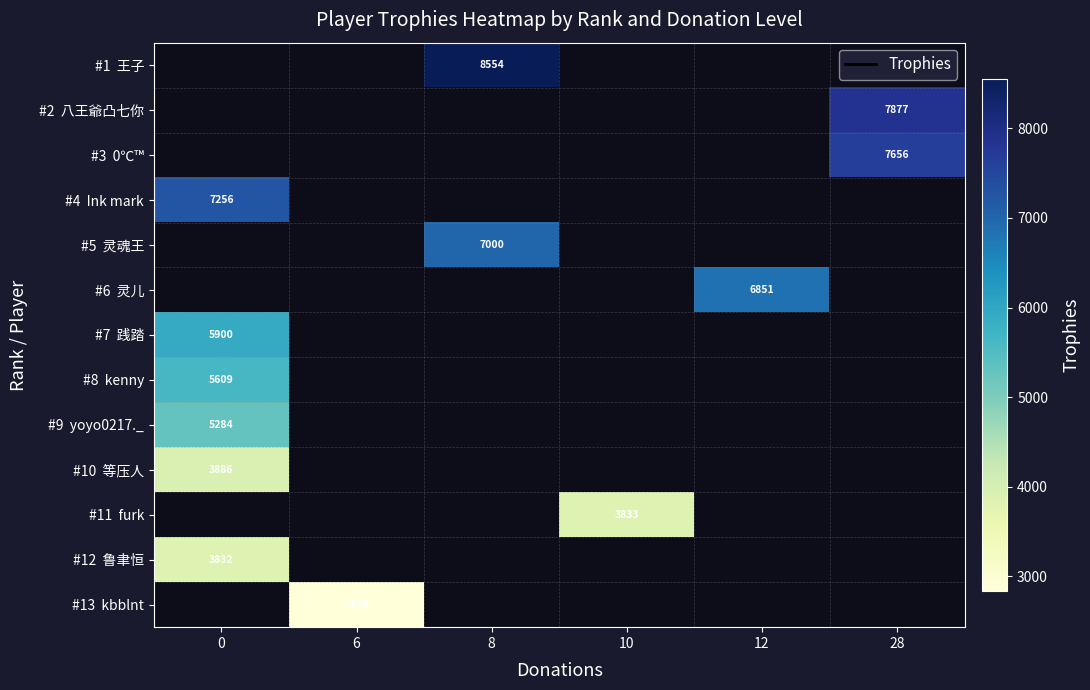

How many series are shown in this chart?

13